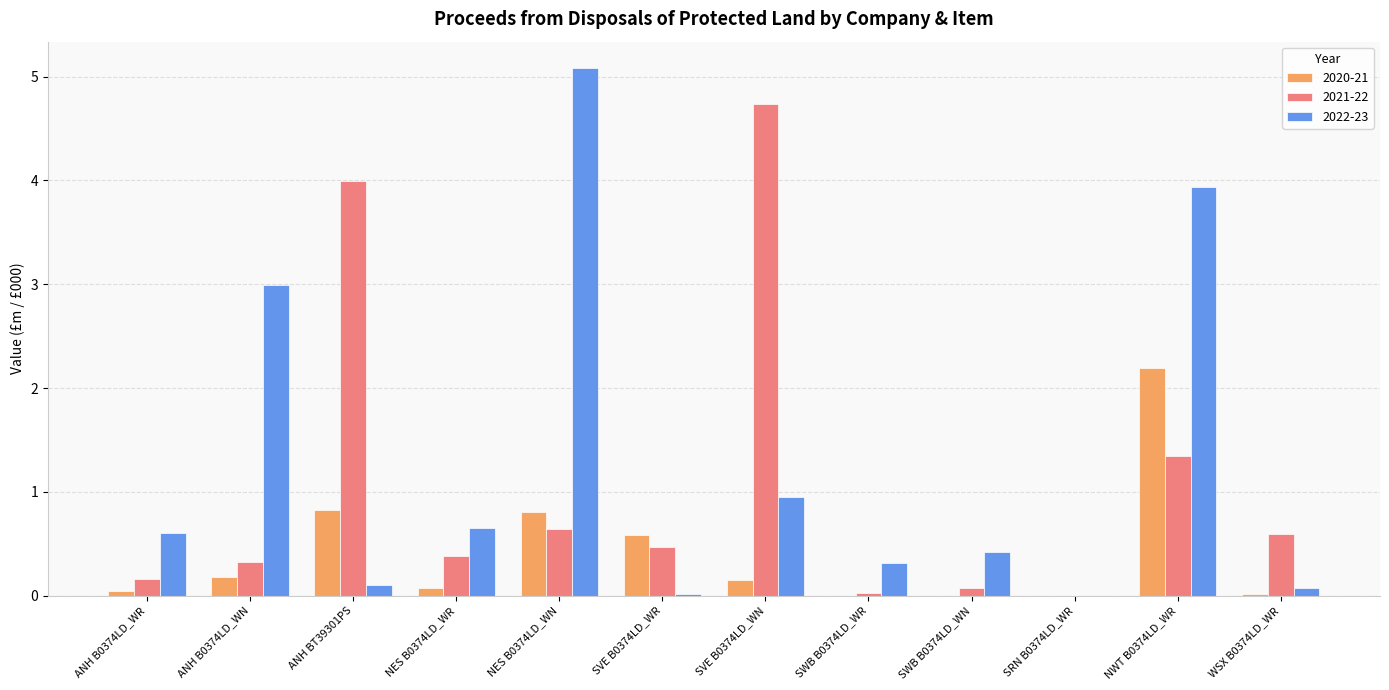

What is the sum of all 2021-22 values?

12.7